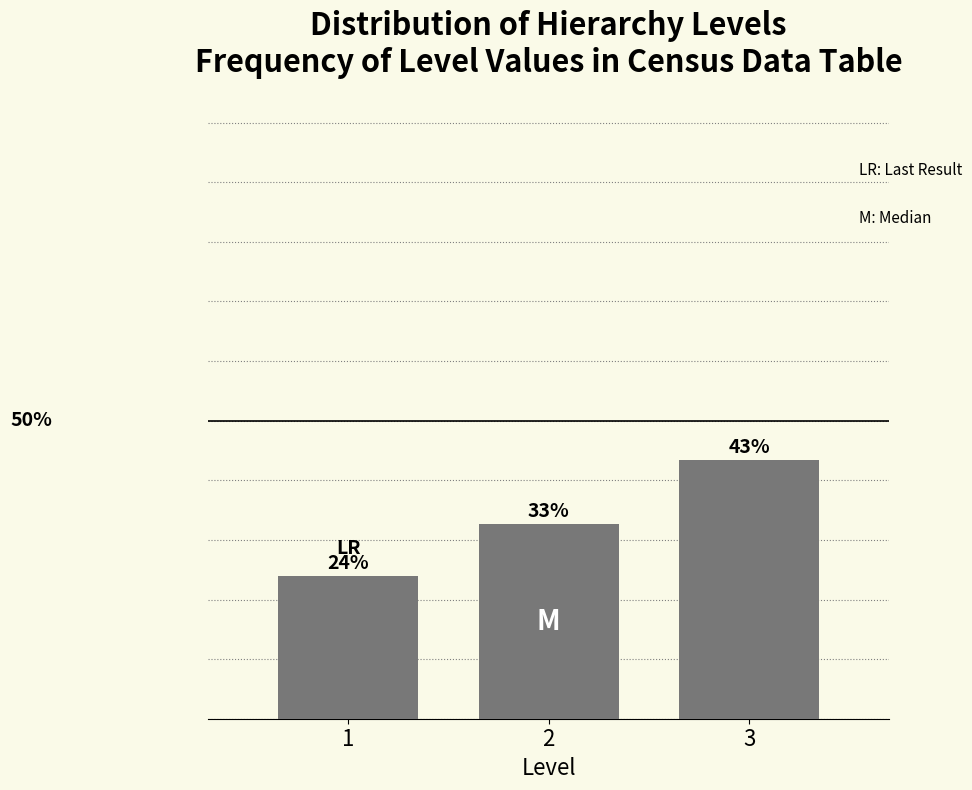

Are the bars horizontal?

No